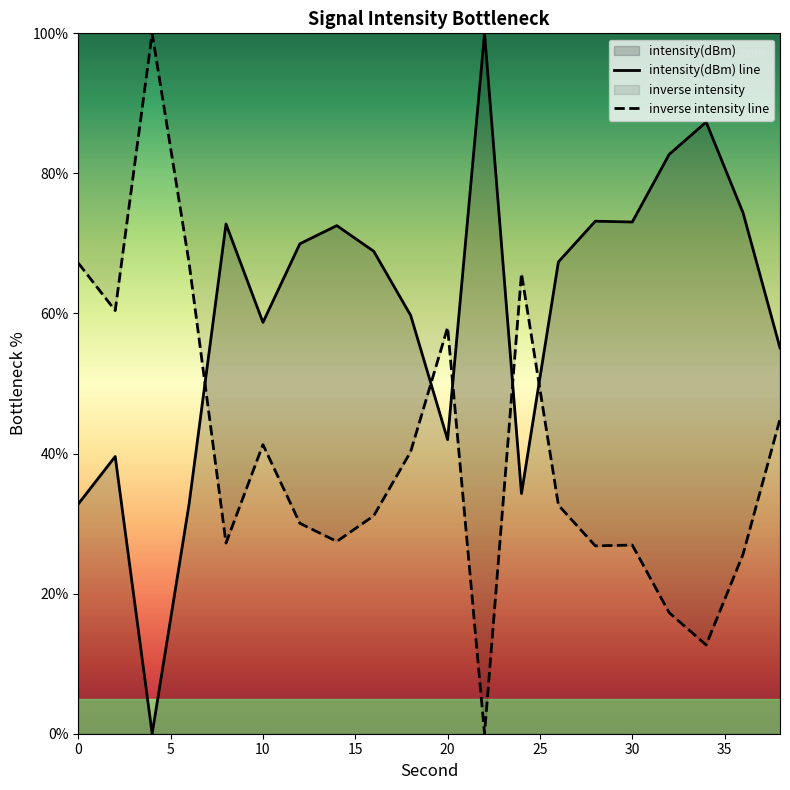

What is the highest value of the intensity(dBm) line series?

100.0